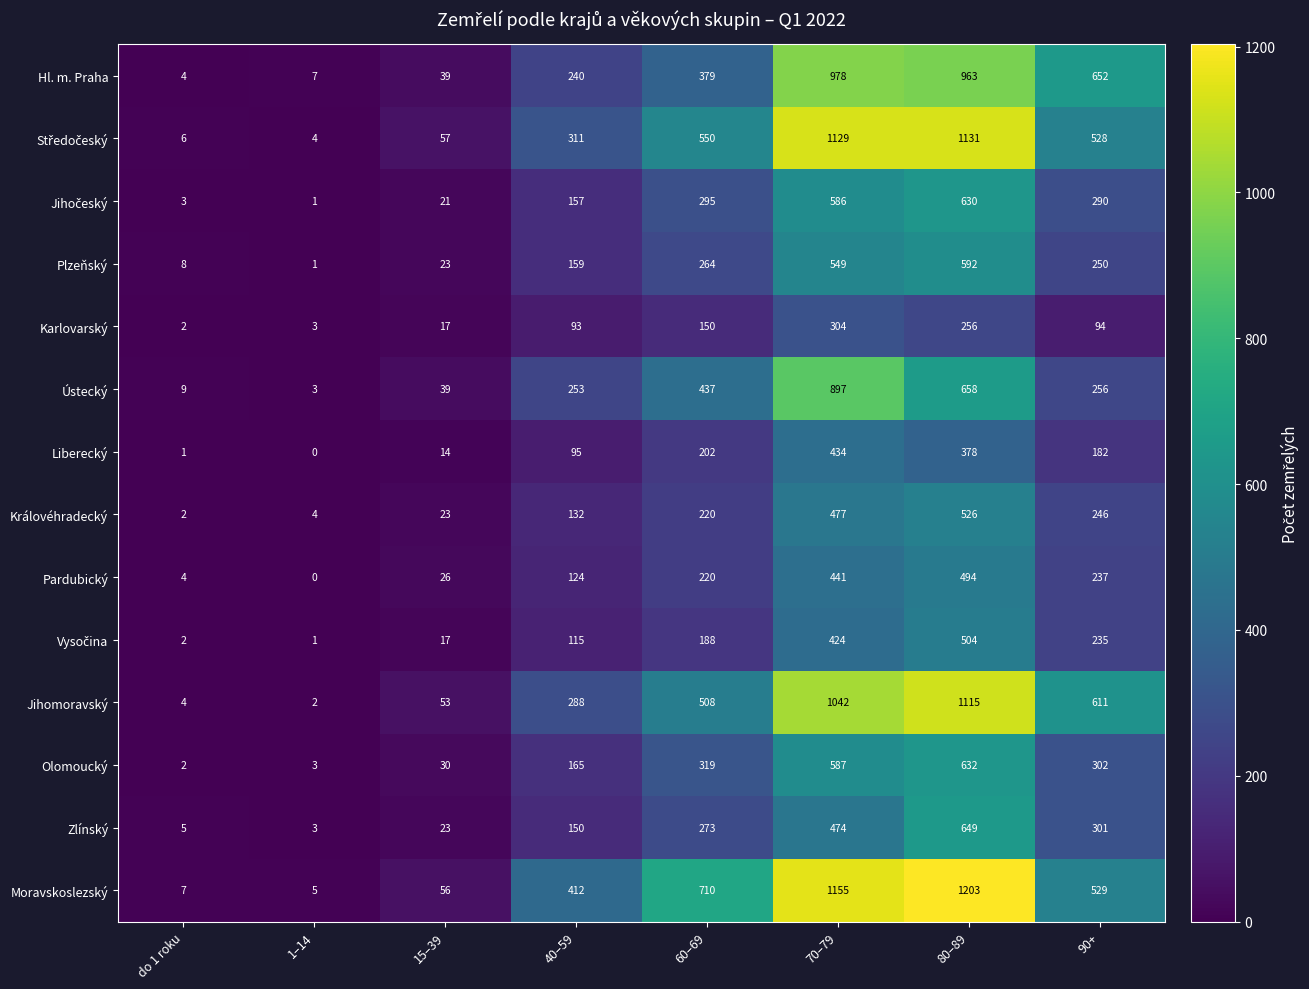

List the labels in order of Královéhradecký value, smallest first.

do 1 roku, 1–14, 15–39, 40–59, 60–69, 90+, 70–79, 80–89